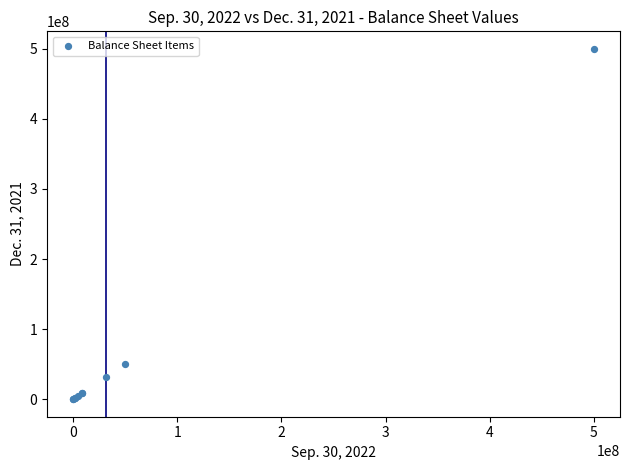

What Y value in the scatter plot is closest to 250000000?

50000000.0